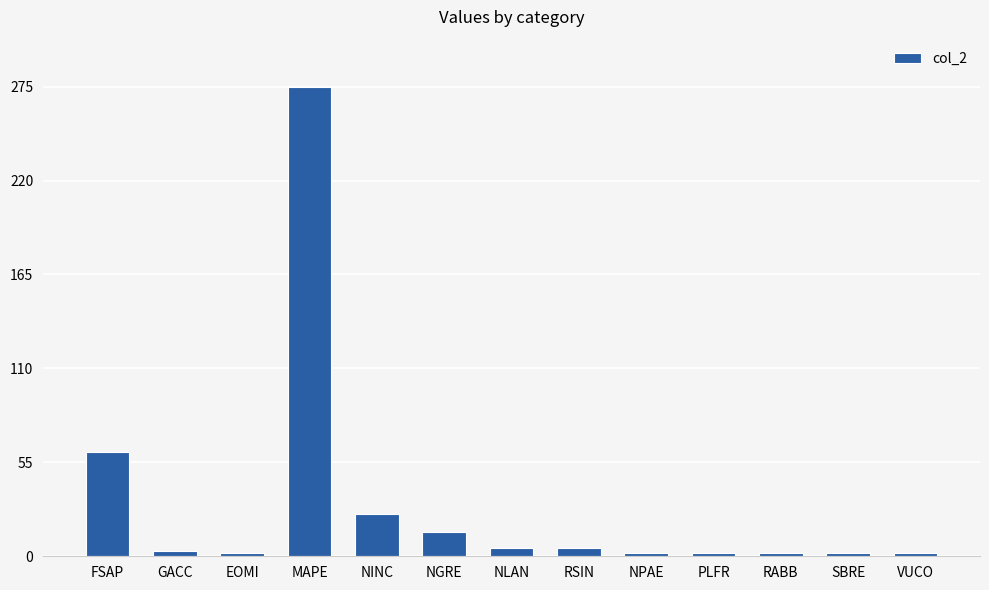

What is the sum of the values at GACC and NLAN?

8